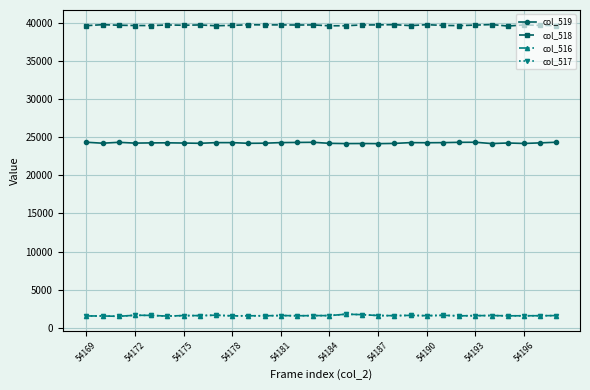

What is the minimum value for col_519?

24161